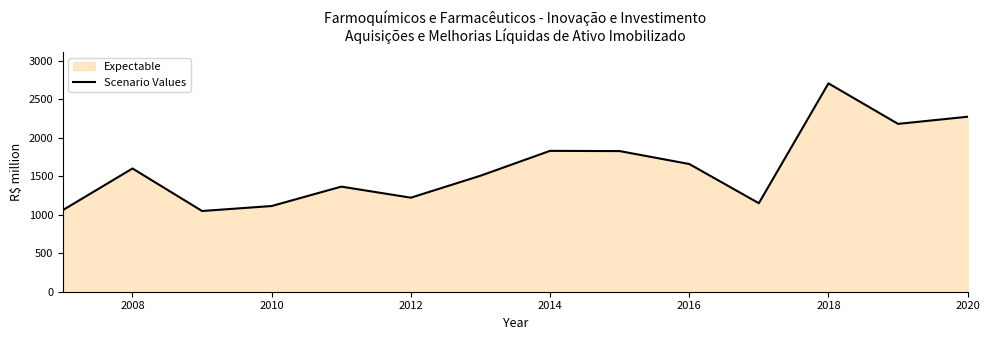

What is the maximum value shown in the chart?

2706.2